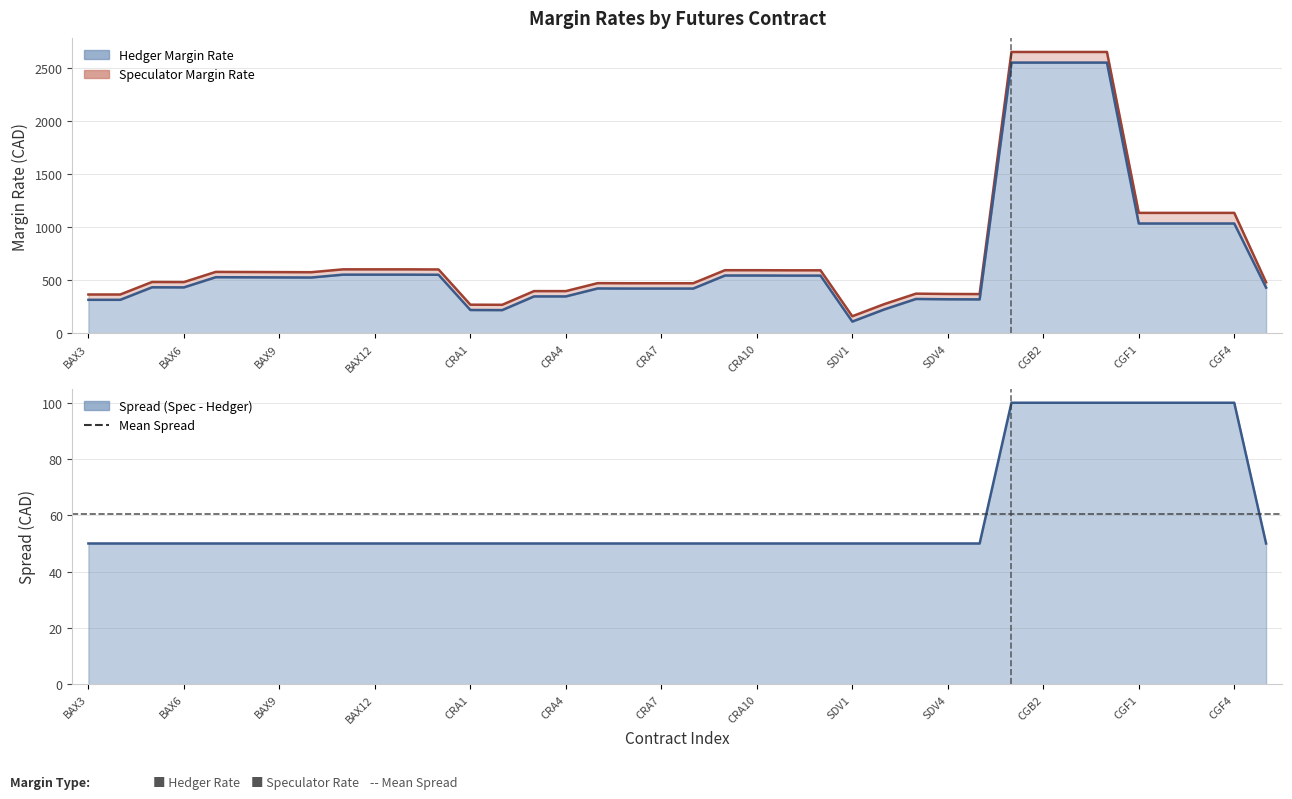

List the labels in order of HEDGER MARGIN RATE value, largest first.

CGB1, CGB2, CGB3, CGB4, CGF1, CGF2, CGF3, CGF4, BAX11, BAX12, BAX13, BAX14, CRA9, CRA10, CRA11, CRA12, BAX7, BAX8, BAX9, BAX10, BAX5, BAX6, CGZ1, CRA5, CRA6, CRA7, CRA8, CRA3, CRA4, SDV3, SDV4, SDV5, BAX3, BAX4, SDV2, CRA1, CRA2, SDV1